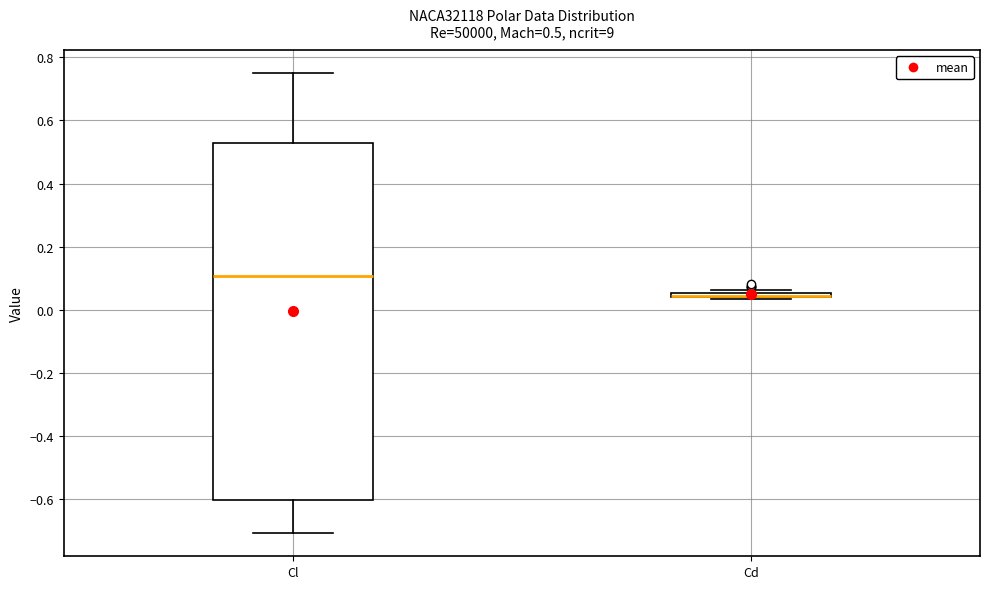

Comparing the boxes themselves (not the whiskers), which one is the tallest?

Cl